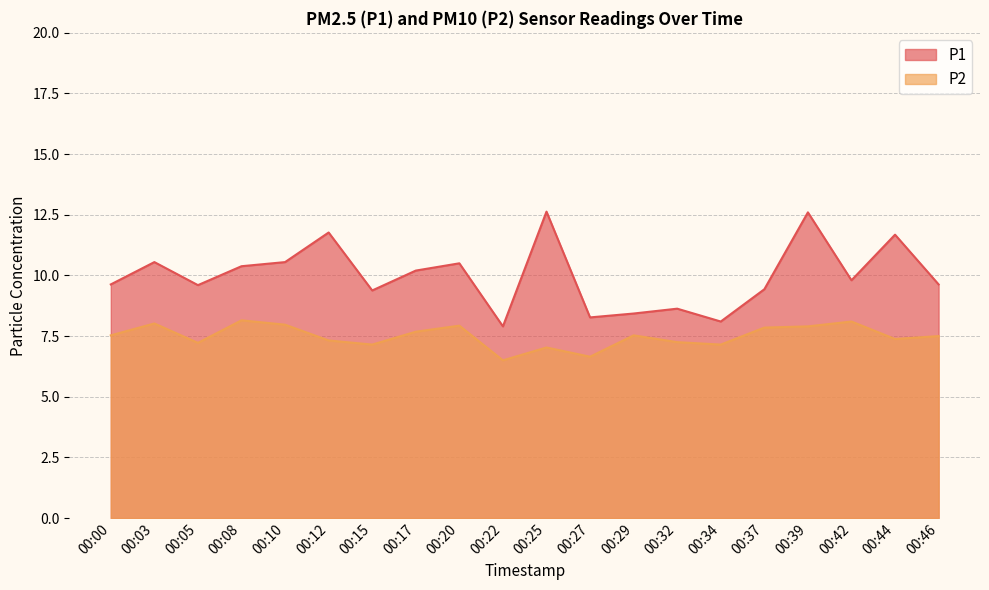

What is the difference between the maximum and minimum values in the P2 series?

1.7